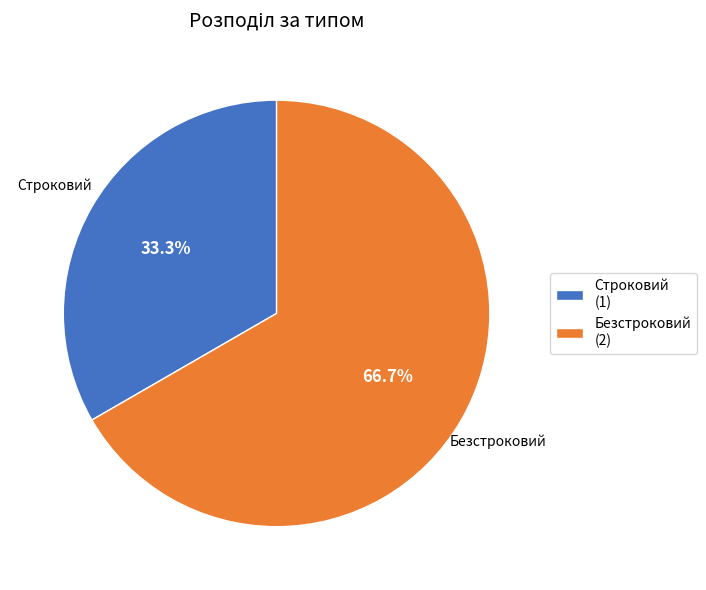

To the nearest percent, what percentage of the pie is Строковий?

33%